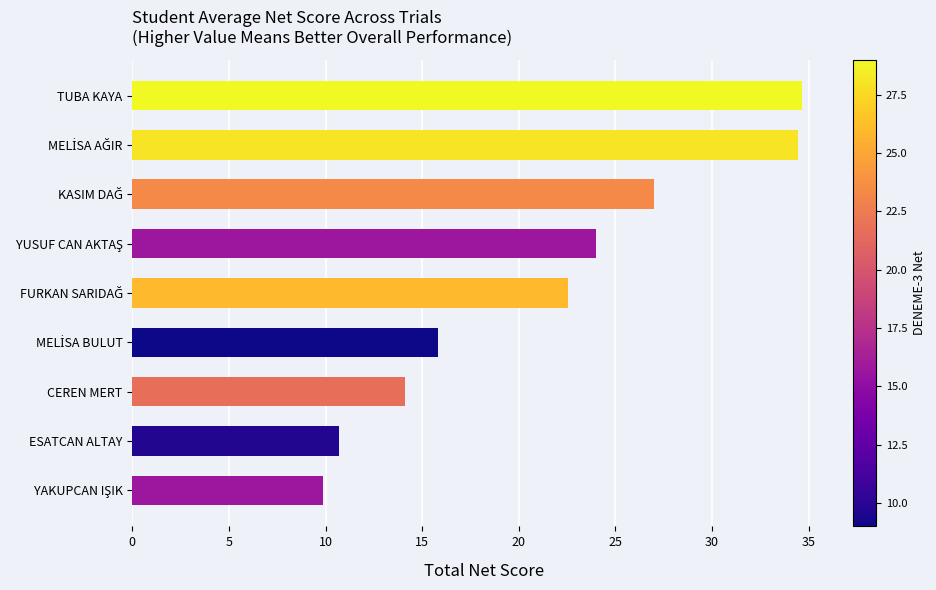

What is the smallest value displayed?

9.9